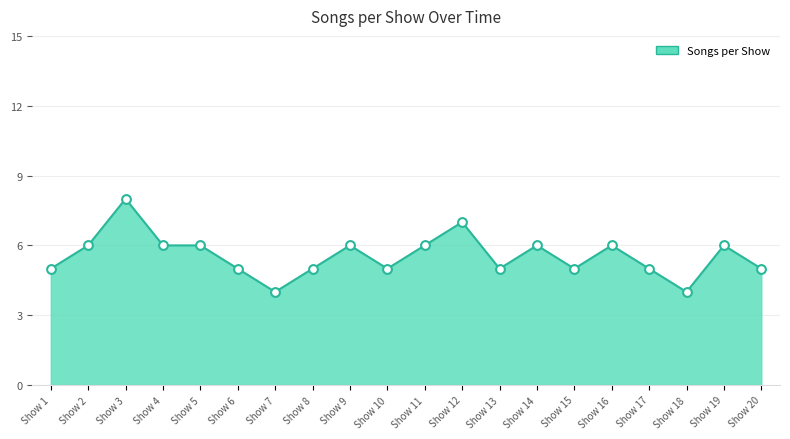

What is the ratio of the value at Show 2 to the value at Show 11?

1.0